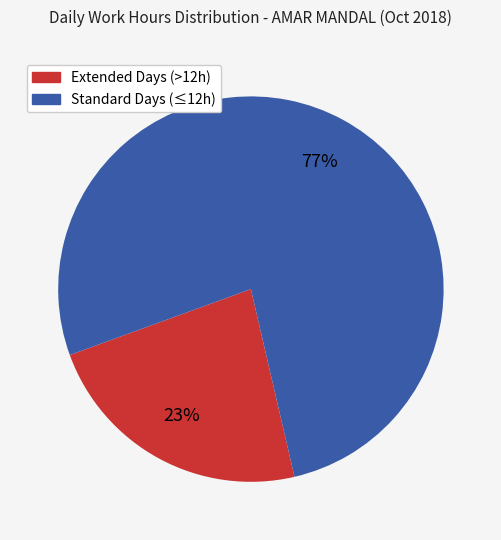

Is there a majority slice in this chart?

Yes